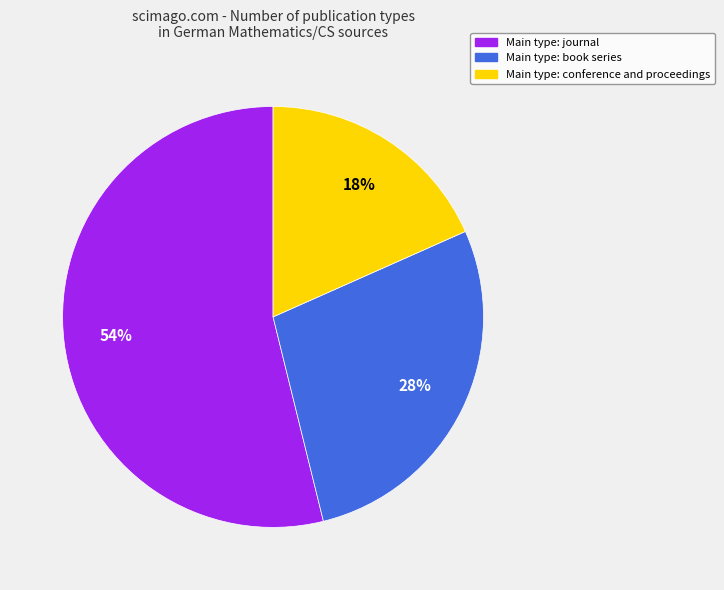

To the nearest percent, what is the difference between the largest and smallest slice percentages?

36%